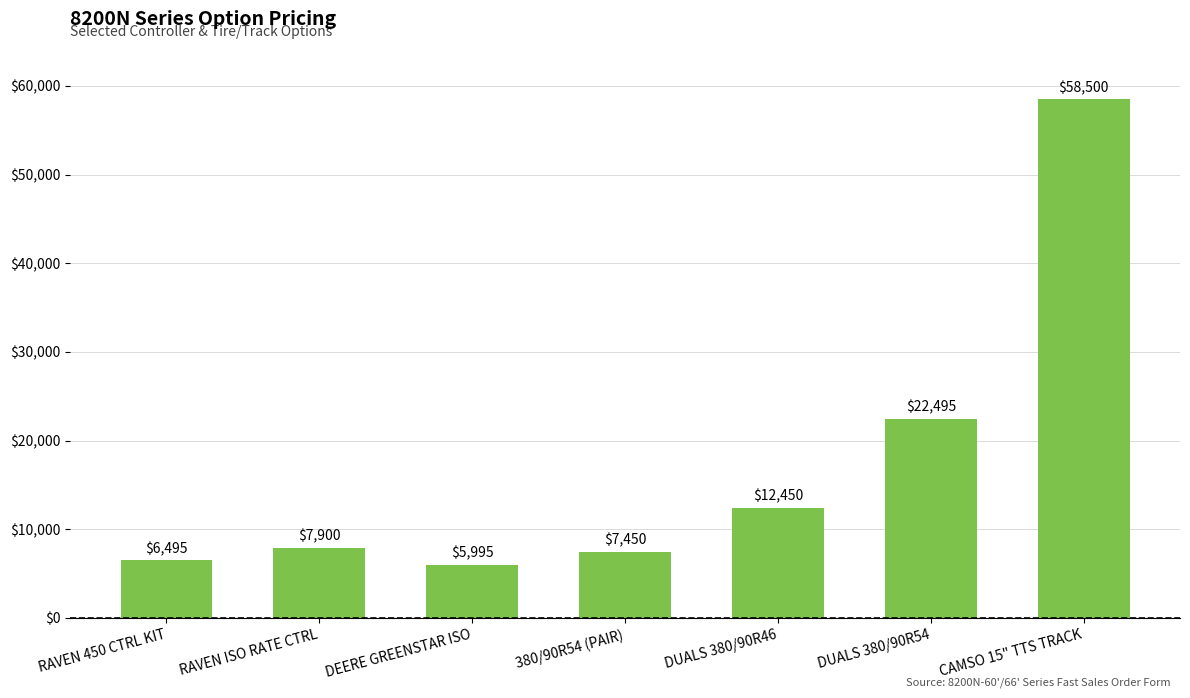

Reading right to left, list all the values displayed in this chart.

CAMSO 15" TTS TRACK=58500	DUALS 380/90R54=22495	DUALS 380/90R46=12450	380/90R54 (PAIR)=7450	DEERE GREENSTAR ISO=5995	RAVEN ISO RATE CTRL=7900	RAVEN 450 CTRL KIT=6495